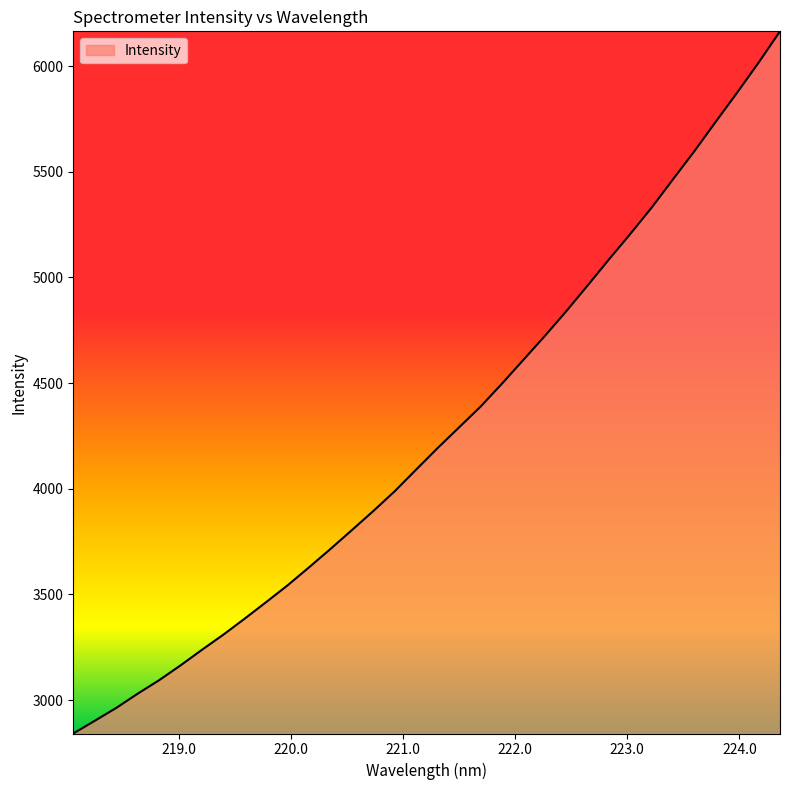

What is the minimum value shown in the chart?

2841.9